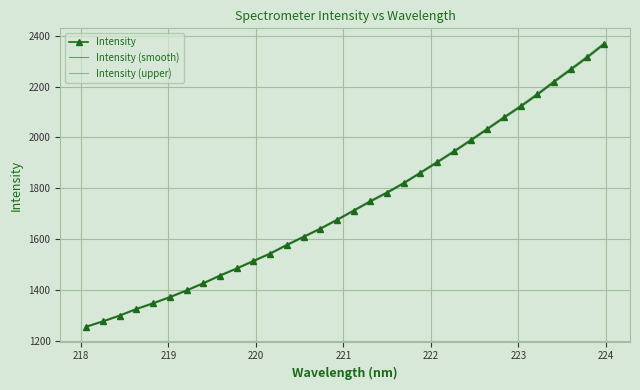

Is this an area chart (filled region under the line)?

No